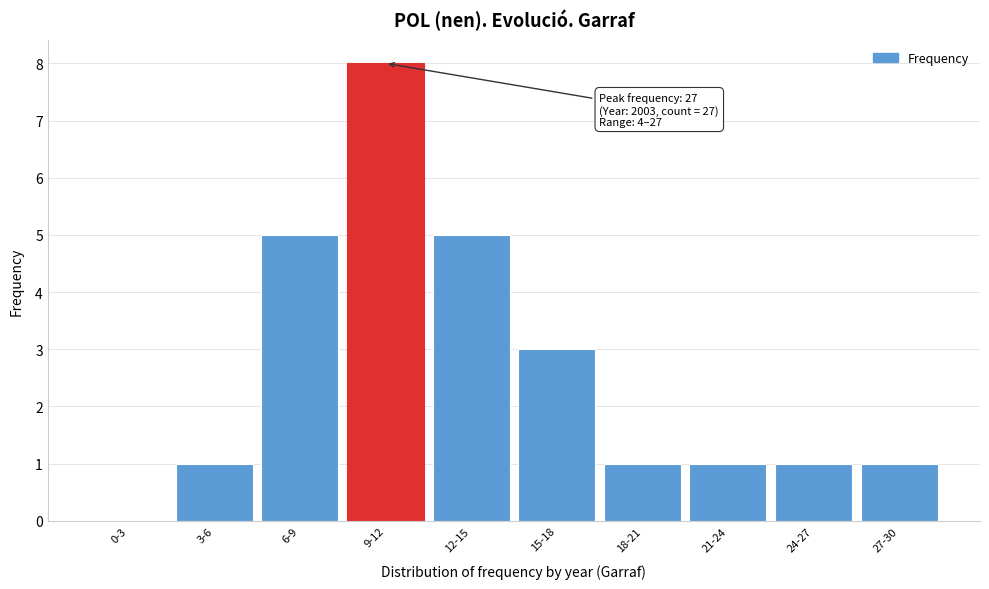

Reading right to left, extract all data points from this chart.

27-30=1	24-27=1	21-24=1	18-21=1	15-18=3	12-15=5	9-12=8	6-9=5	3-6=1	0-3=0